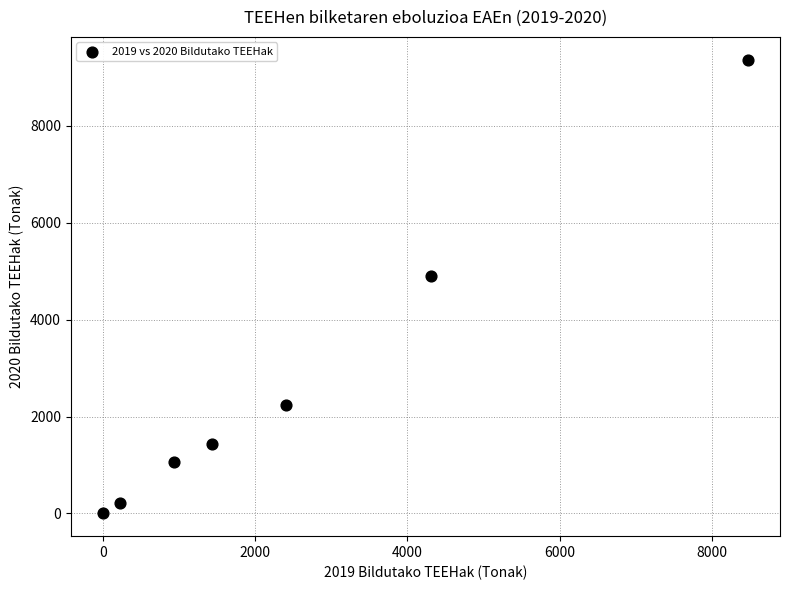

What is the average X value?

2539.4